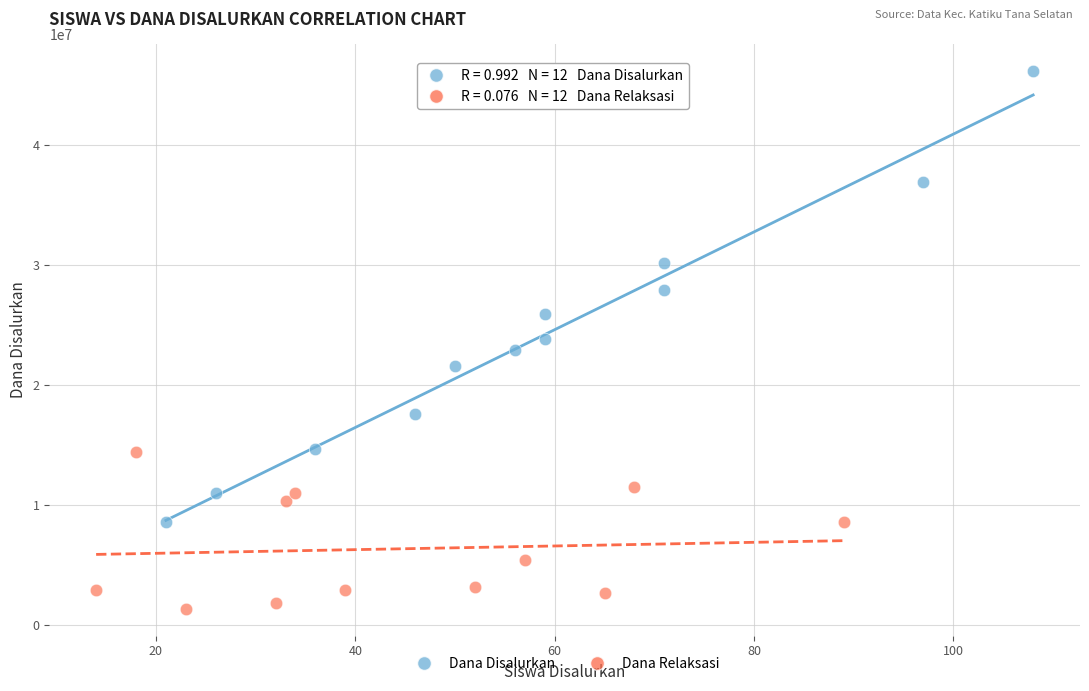

Which series has the largest Y range (max minus min)?

Dana Disalurkan